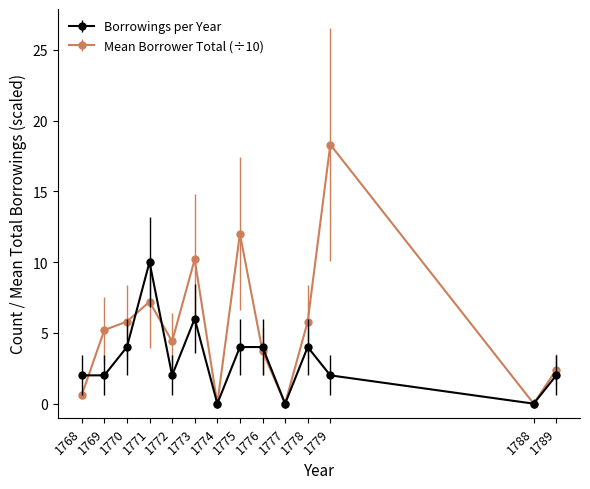

Which series changed the most between 1775 and 1778?

Mean Borrower Total (÷10)